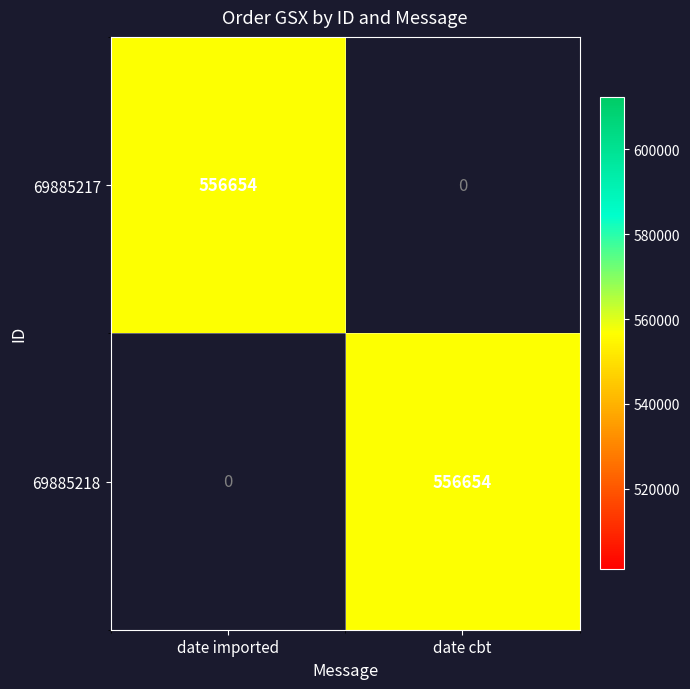

At how many categories does at least one series exceed 278016?

2